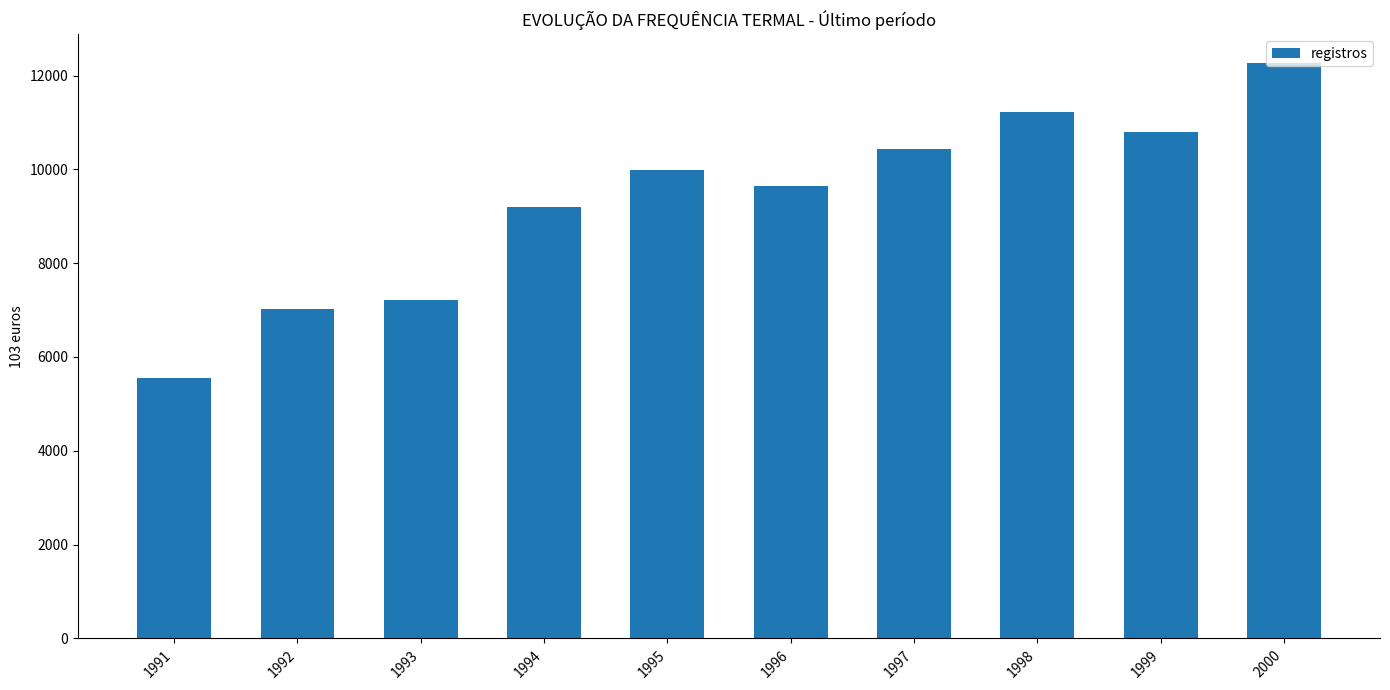

What value does the data have at 1991?

5549.9